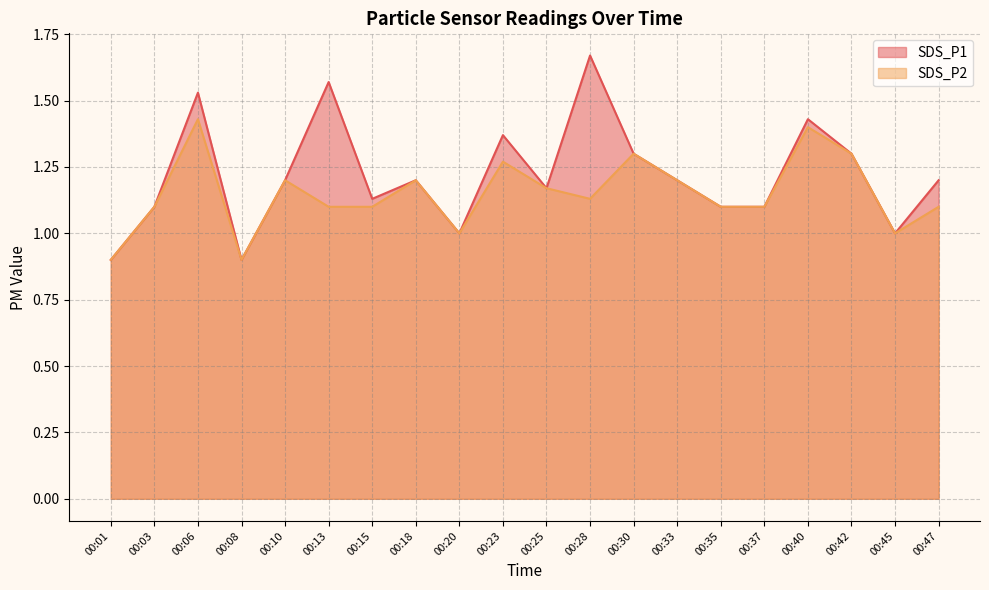

True or false: SDS_P1 and SDS_P2 intersect in this chart.

False